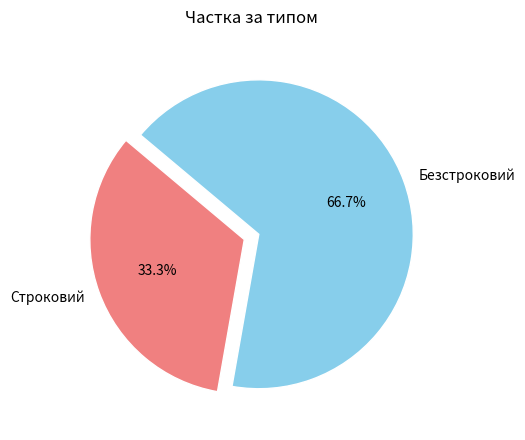

What percentage is the Строковий slice, to the nearest percent?

33%